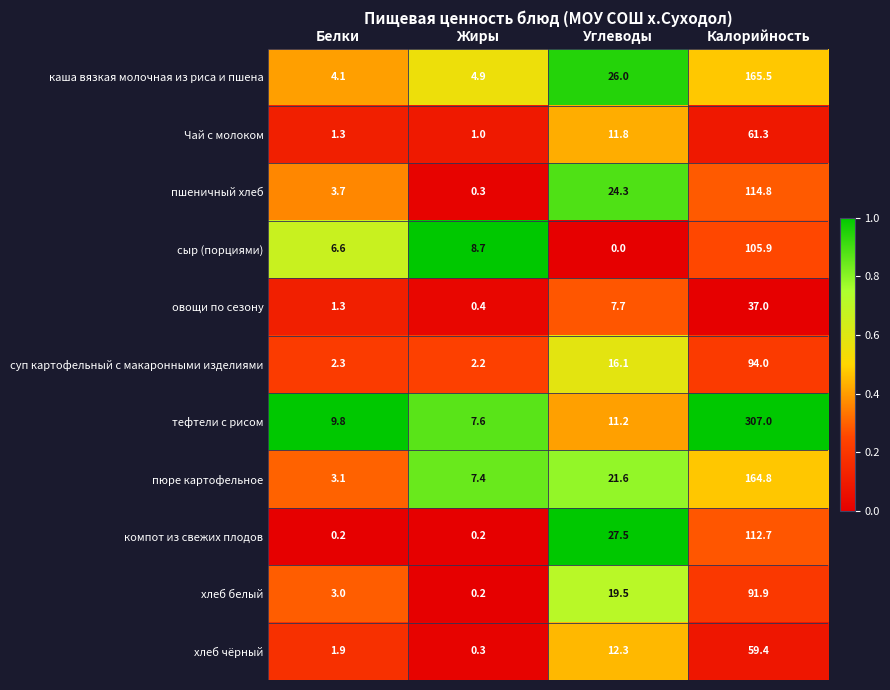

Which series has the widest spread of values?

тефтели с рисом